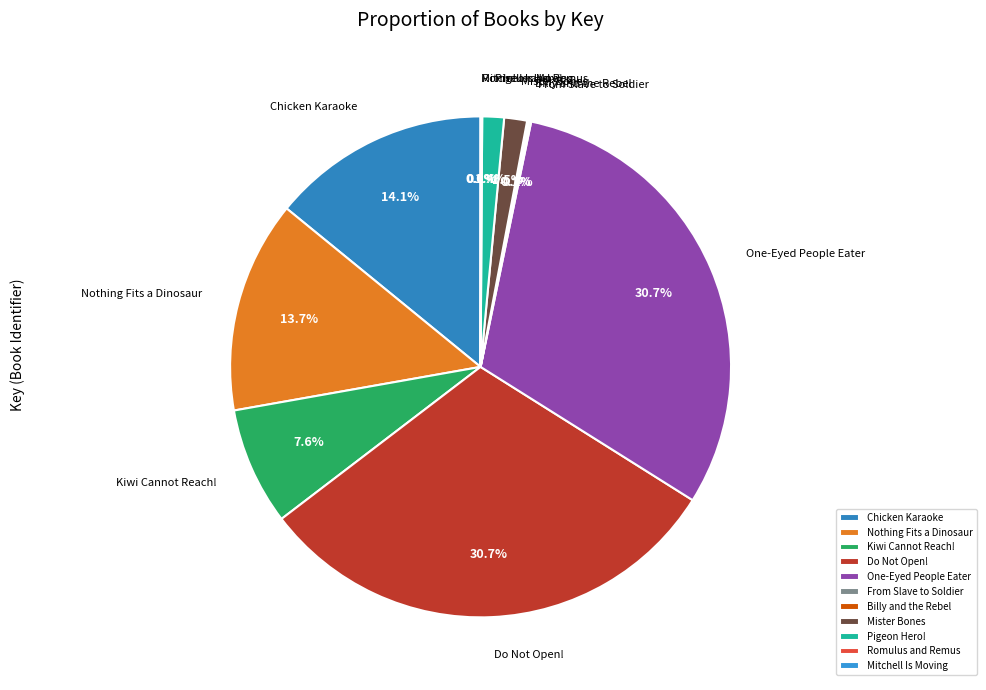

To the nearest percent, what is the difference between the Nothing Fits a Dinosaur and Kiwi Cannot Reach! slice percentages?

6%